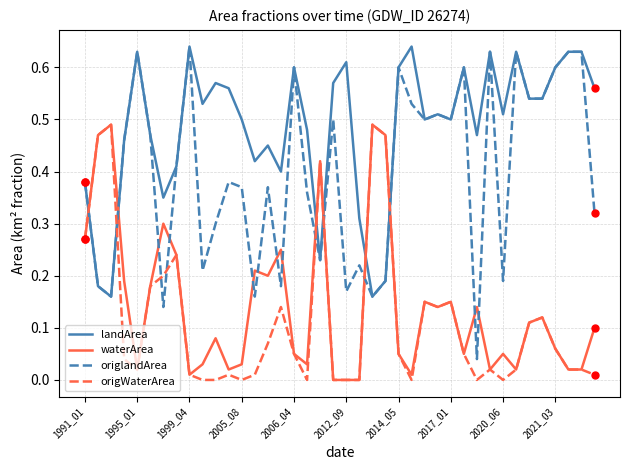

Which series has the largest range (max minus min)?

origlandArea